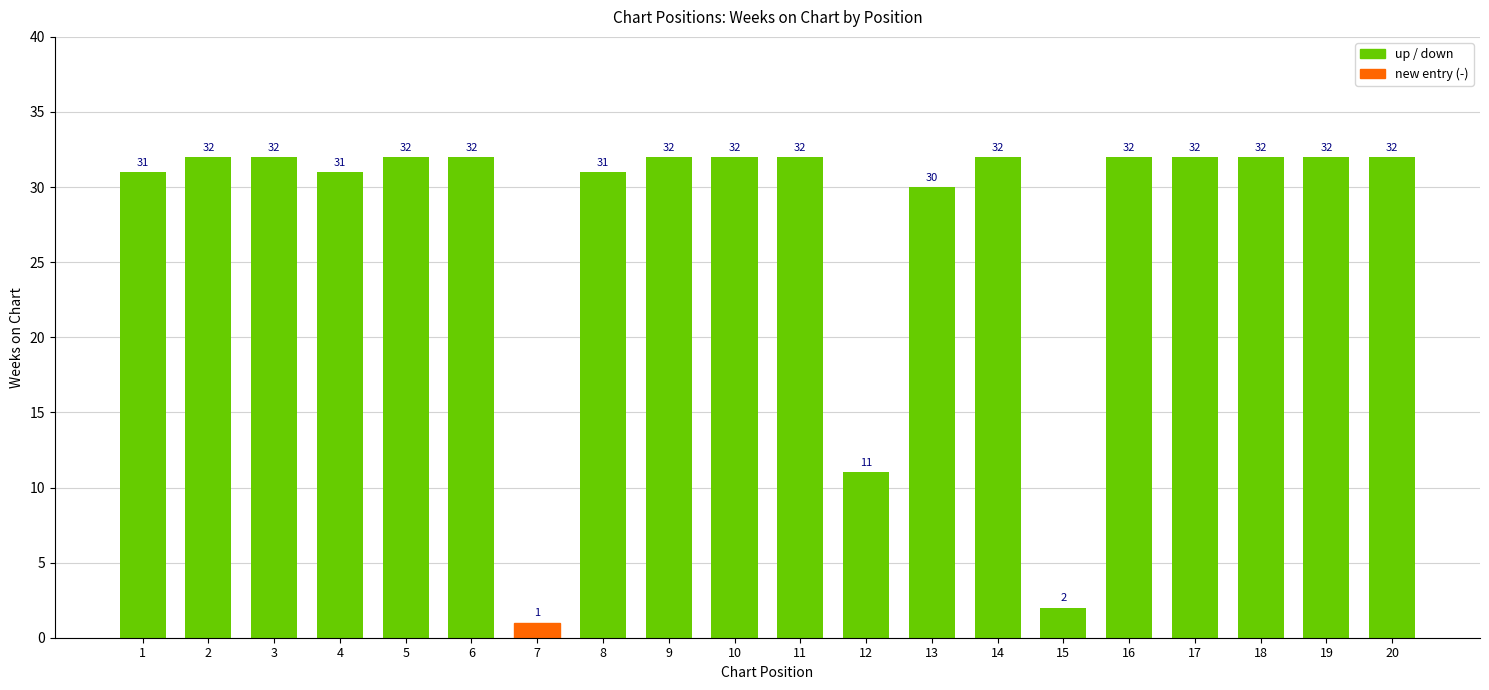

Count the number of data series in this chart.

1